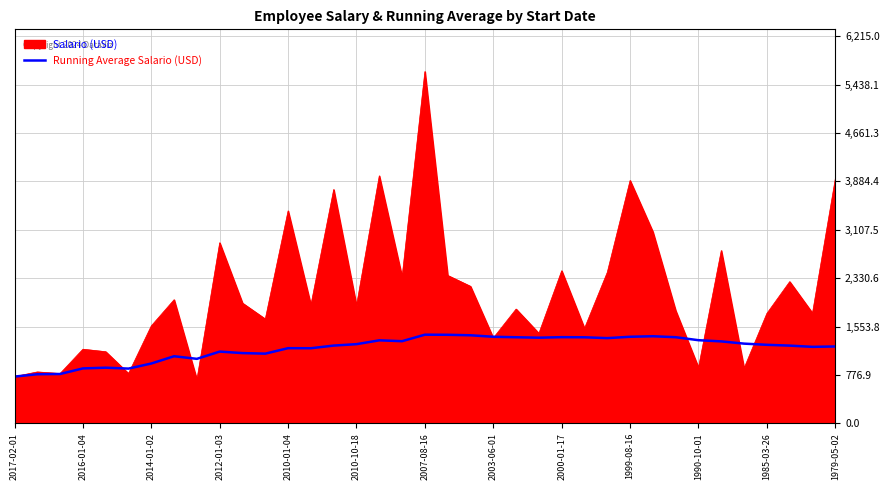

Rank the series by their maximum value, from highest to lowest.

Salario (USD), Running Average Salario (USD)